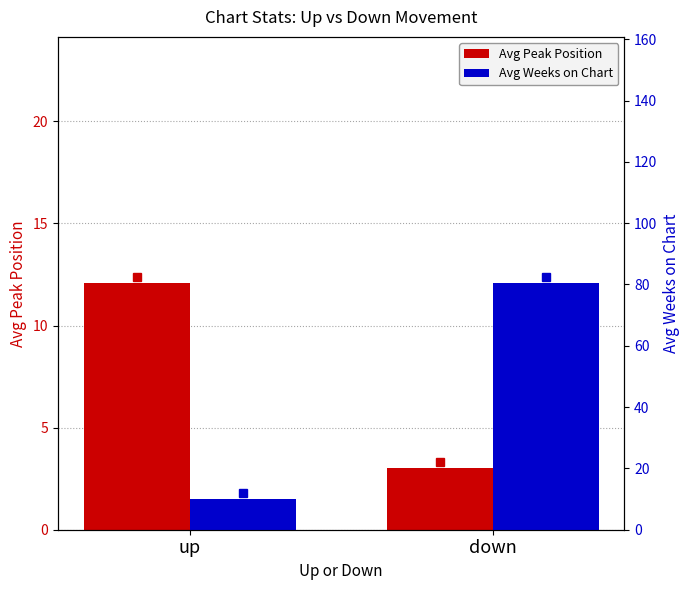

Reading right to left, list all the values displayed in this chart.

Avg Peak Position: 3.0	12.1
Avg Weeks on Chart: 80.4	9.9